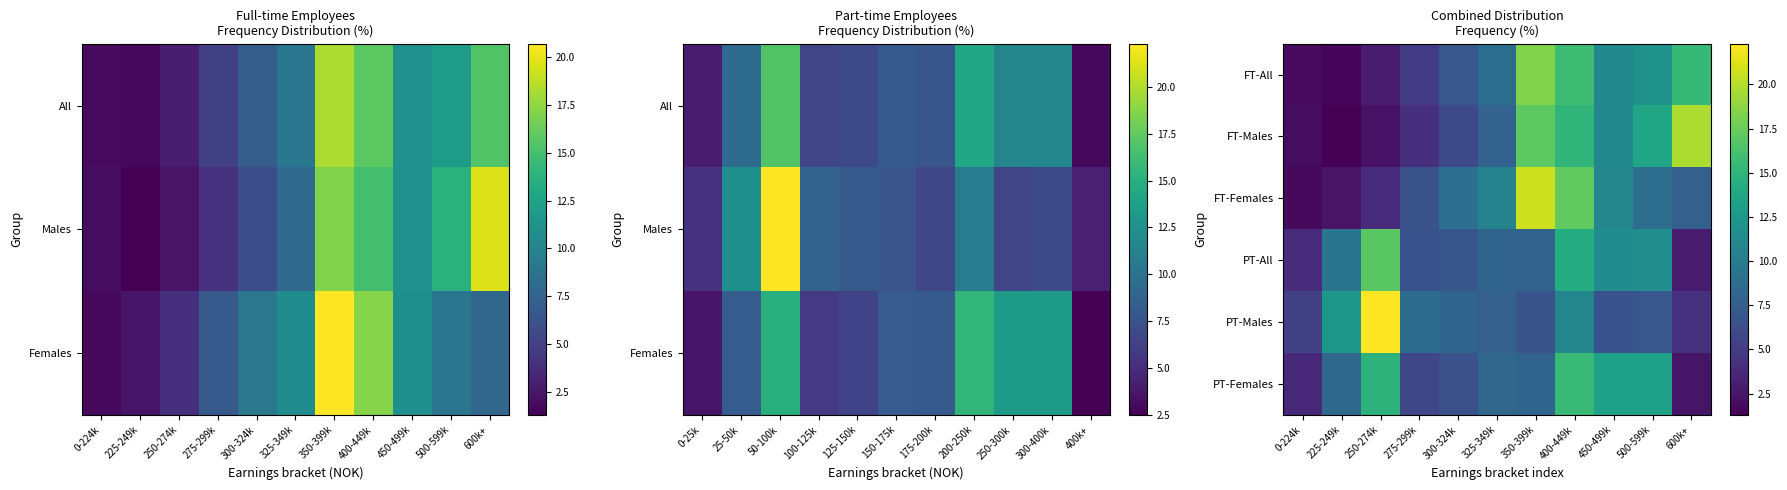

What is the sum of the FT-Females values at 300-324k and 275-299k?

15.7